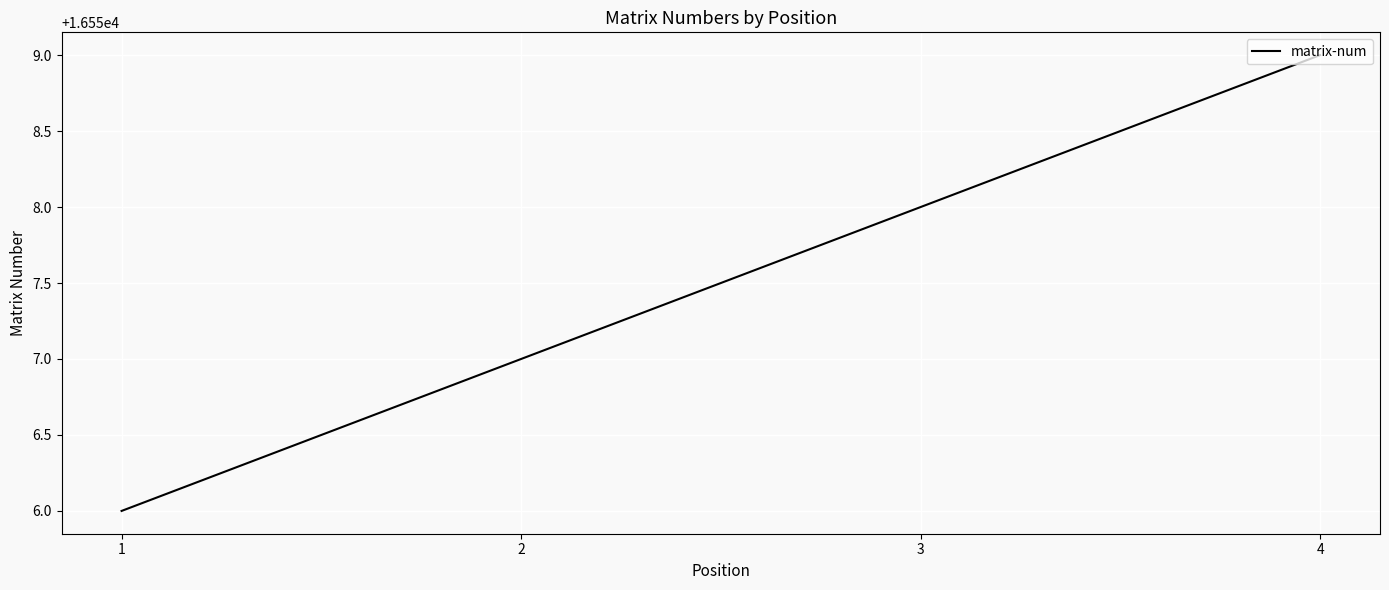

Does the chart have visible grid lines?

Yes